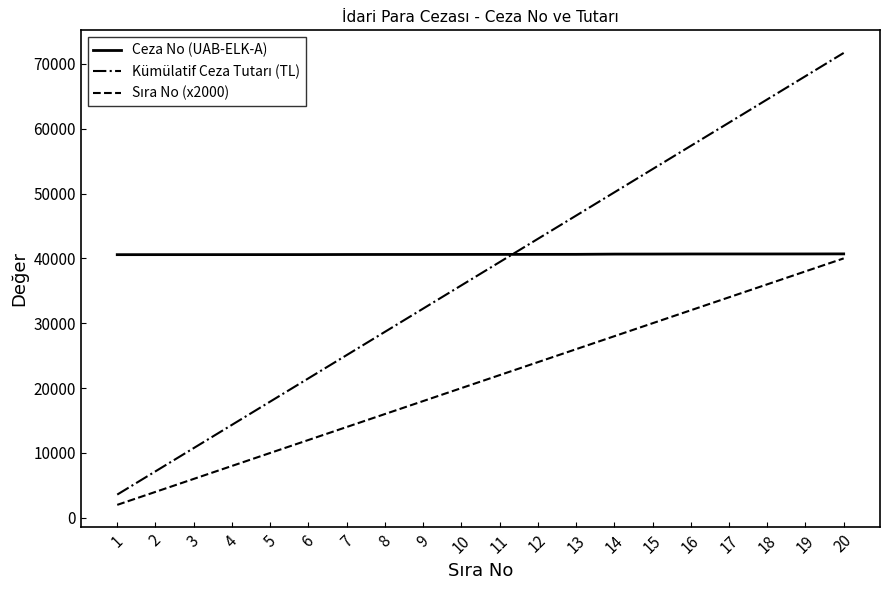

What is the spread (max minus min) of values at 11?

18616